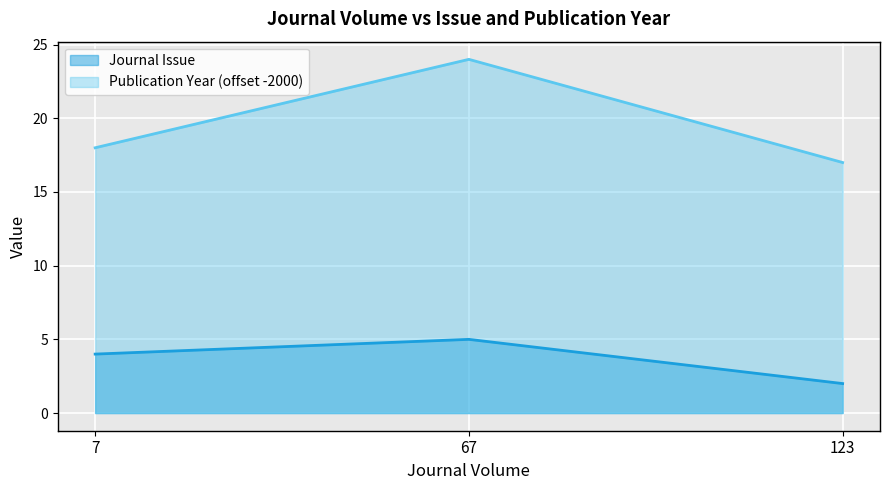

At which category does the chart reach its peak across all series?

67